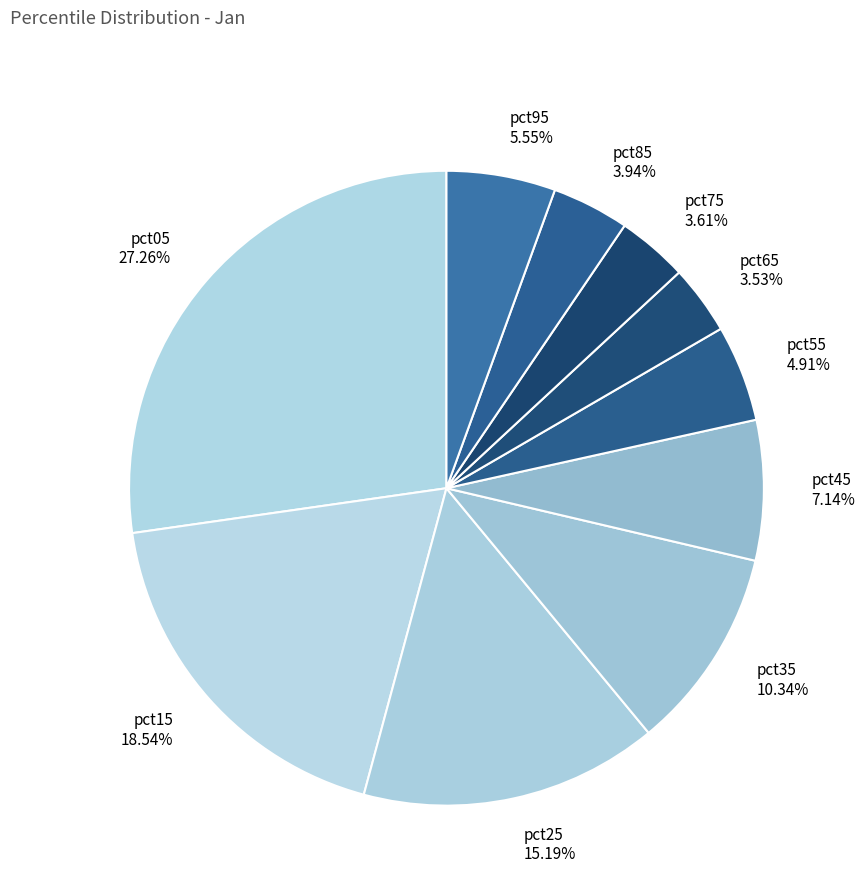

Count the number of slices in the pie.

10